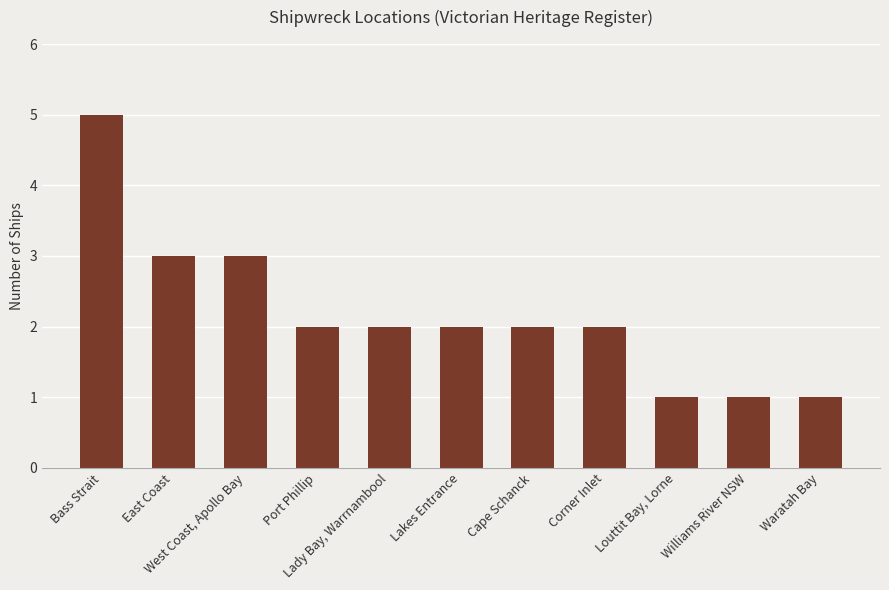

How many distinct data groups are displayed?

1